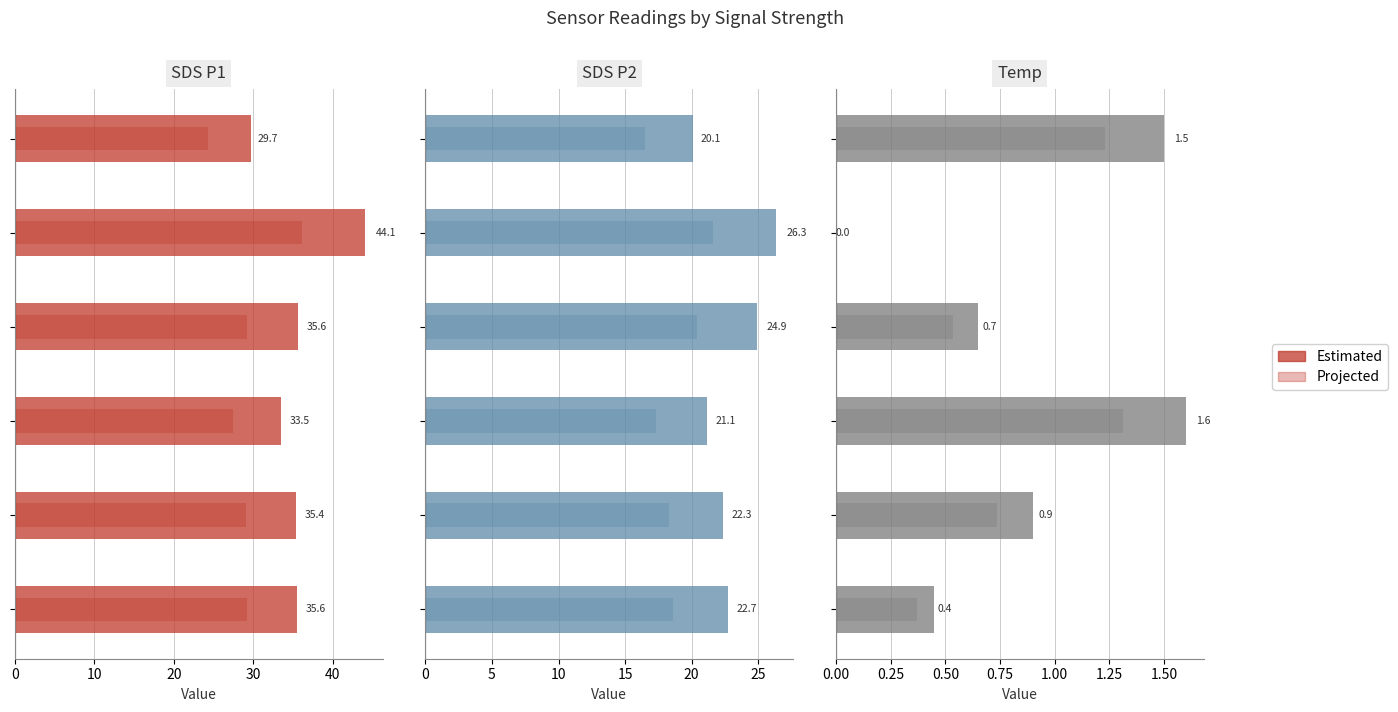

What is the maximum value shown in the chart?

44.1